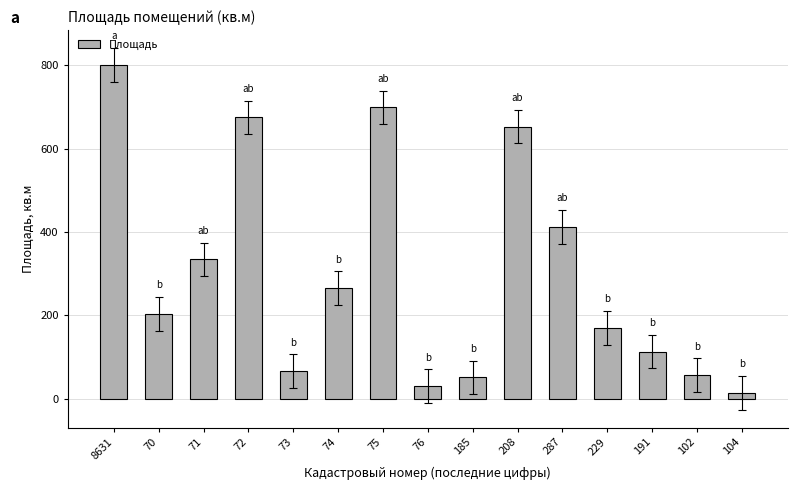

What is the value of the 5th bar from the left?

66.1